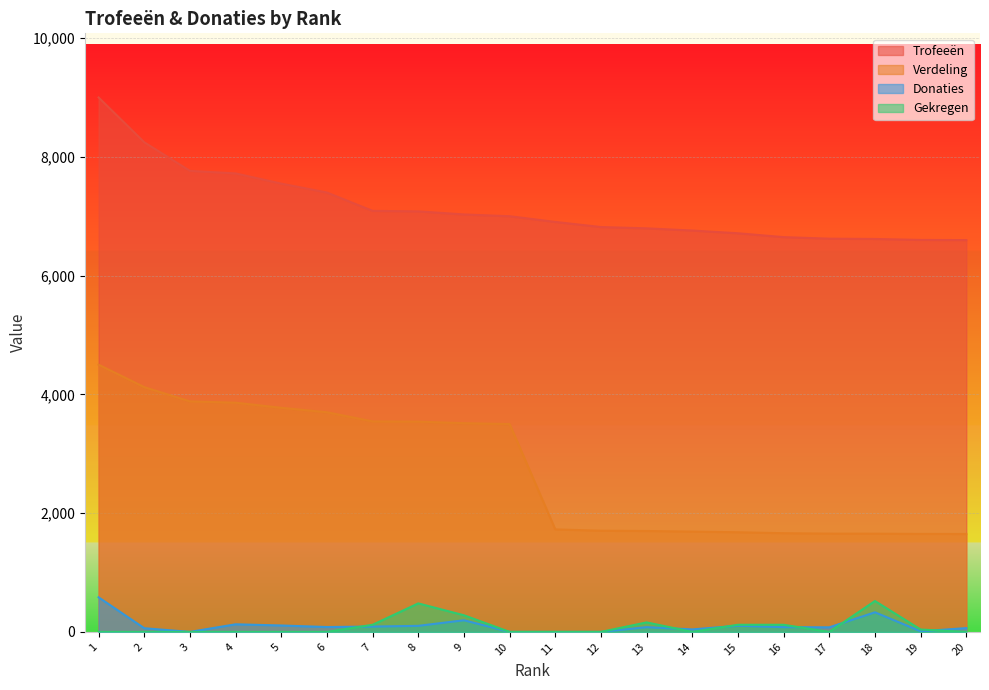

The value of Gekregen at 15 is 120. True or false?

True